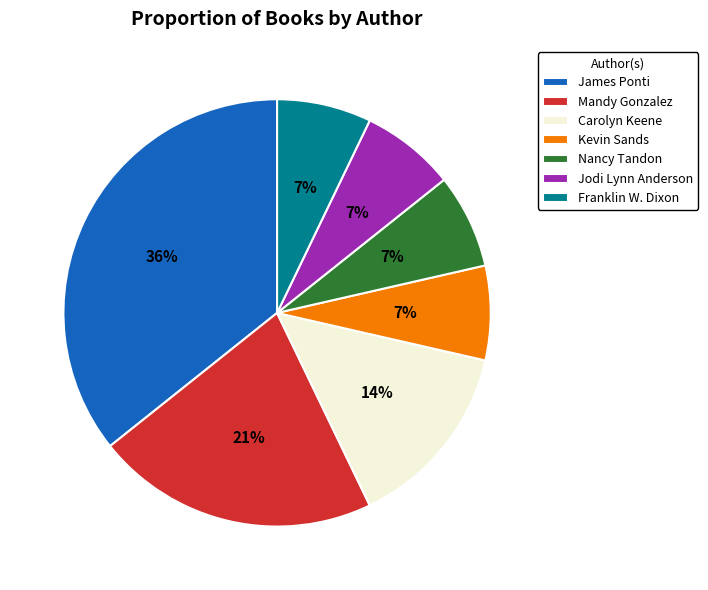

Which category has the biggest portion of the pie?

James Ponti